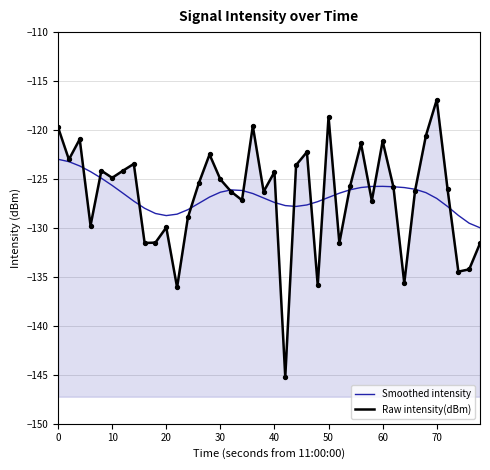

Which series contains the lowest Y value?

Raw intensity(dBm)